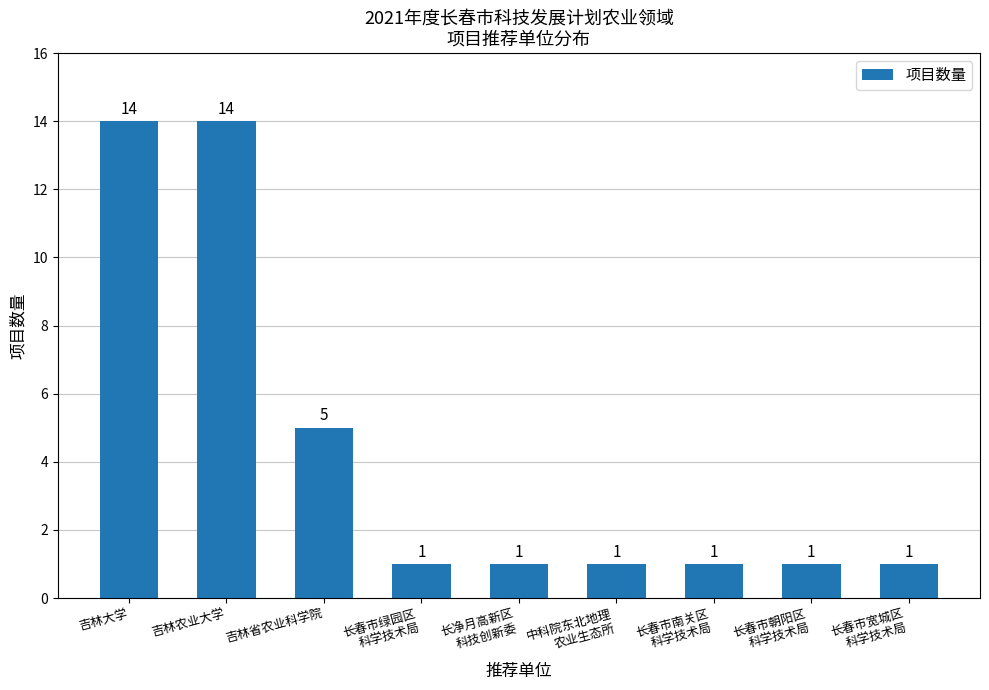

The value at 吉林省农业科学院 is 1. True or false?

False